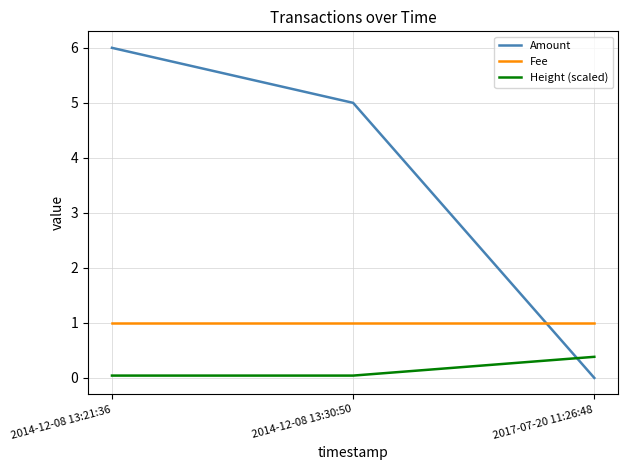

How many lines are shown in the chart?

3